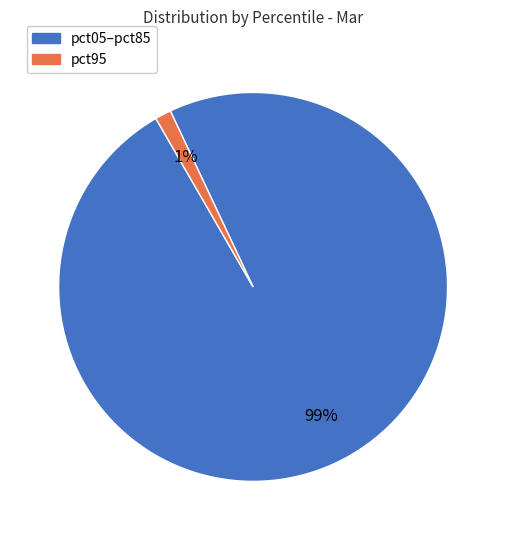

Is it true that pct05–pct85 is 93% of the pie?

False